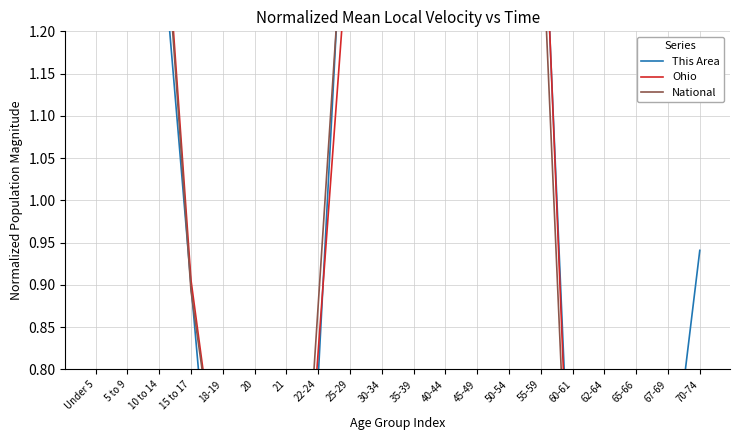

Where is the first local maximum for This Area?

25-29